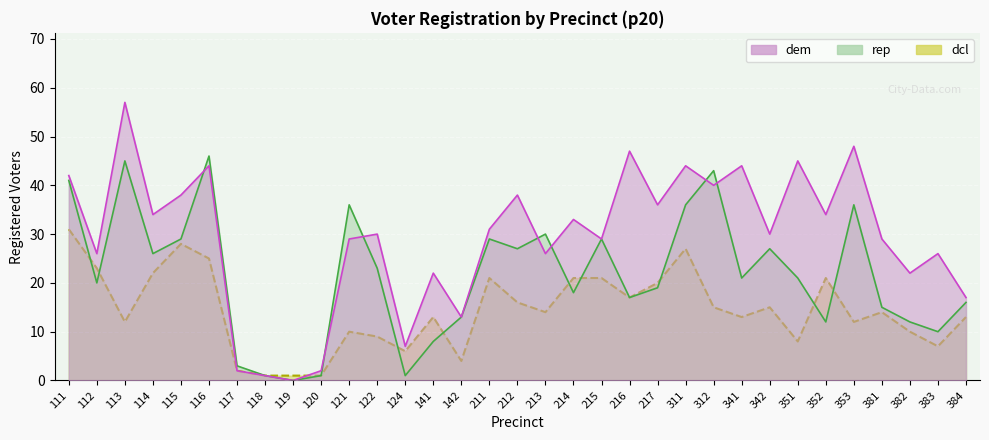

What is the approximate value of dcl at 311, to the nearest 5?

25